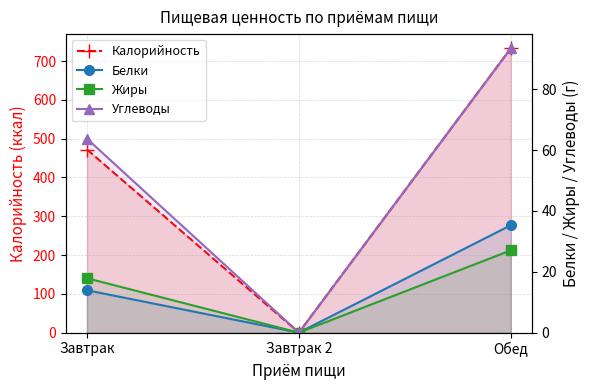

Reading left to right, extract all data points from this chart.

Калорийность: Завтрак=471.9	Завтрак 2=0.0	Обед=732.7
Белки: Завтрак=13.9	Завтрак 2=0.0	Обед=35.3
Жиры: Завтрак=17.9	Завтрак 2=0.0	Обед=27.0
Углеводы: Завтрак=63.7	Завтрак 2=0.0	Обед=93.4